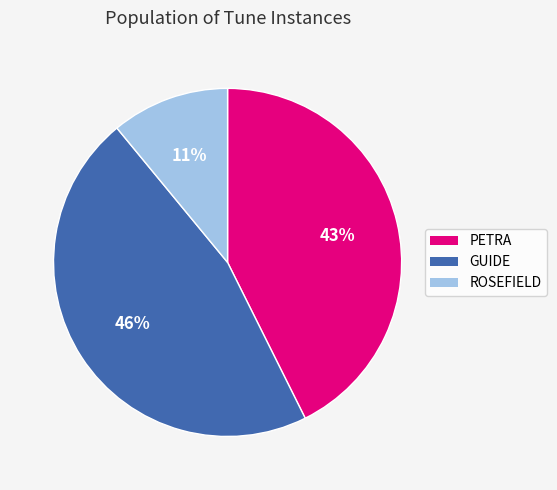

How many slices are in this pie chart?

3